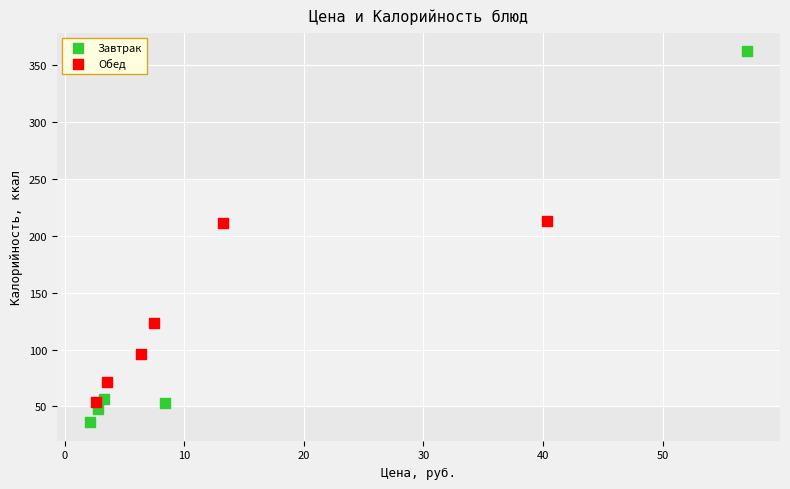

Which series has the widest spread of Y values?

Завтрак